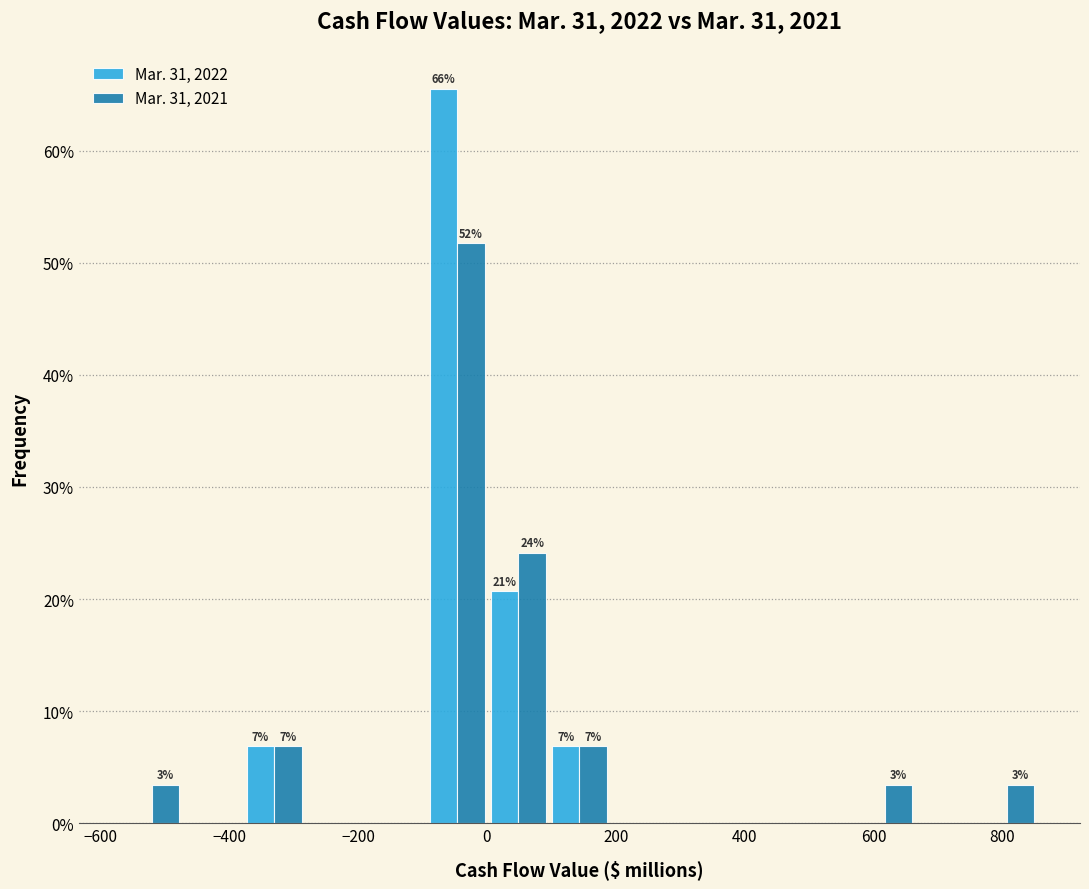

In the Mar. 31, 2022 series, which range on the x-axis has the tallest bar?

-100 to 0